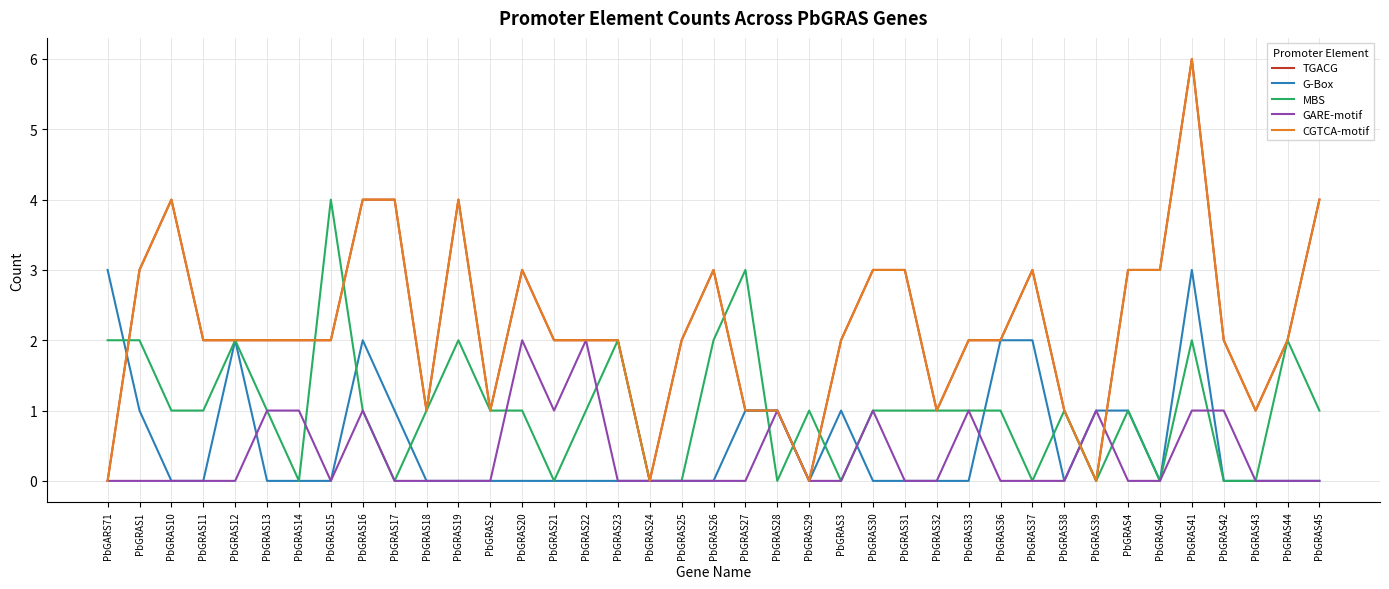

True or false: G-Box and CGTCA-motif cross at least once.

True